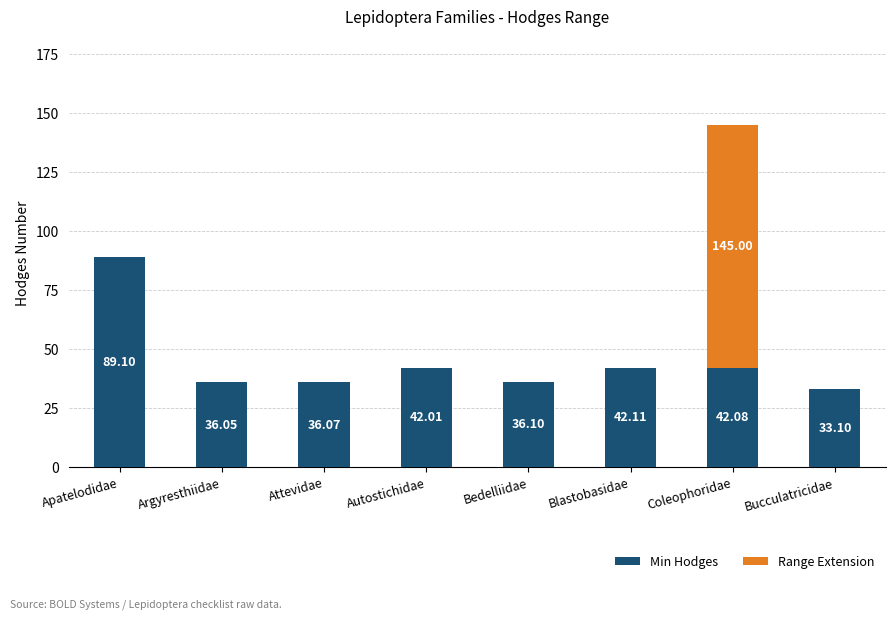

At which category is the sum across all series the highest?

Coleophoridae